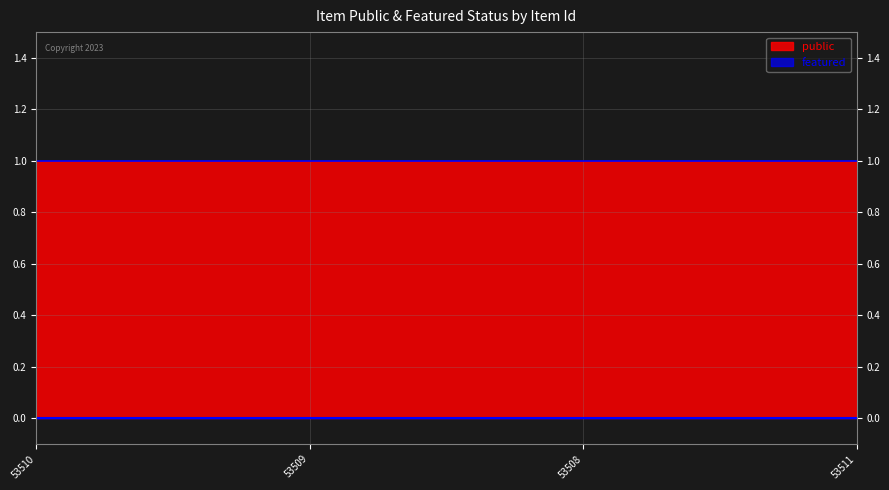

Where is public nearest to the value 1?

53510